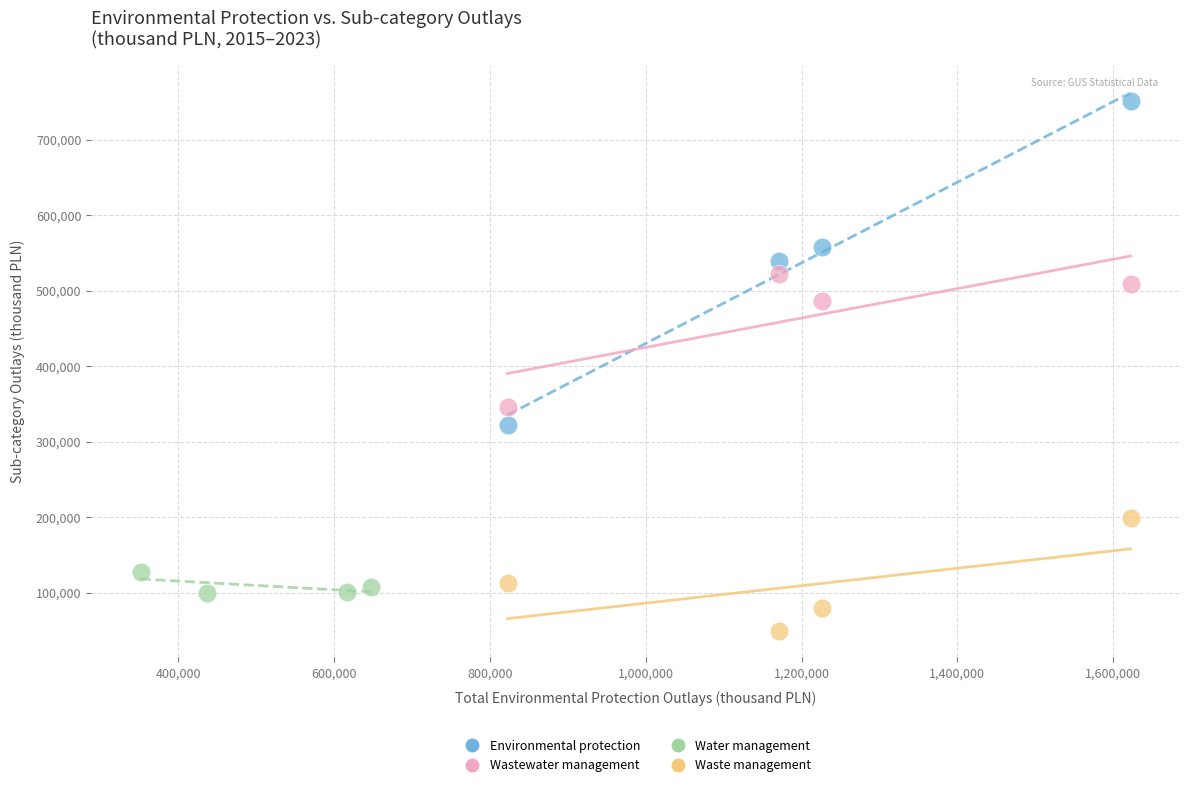

Which series reaches the maximum Y coordinate?

Environmental protection